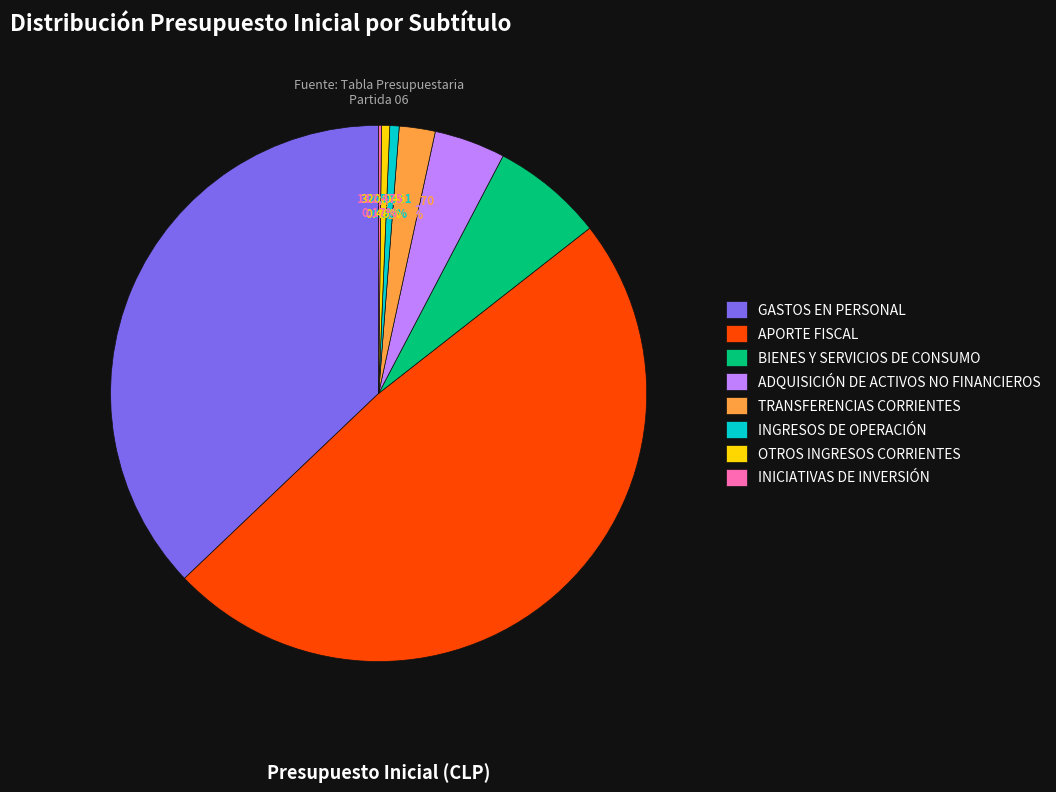

True or false: ADQUISICIÓN DE ACTIVOS NO FINANCIEROS accounts for 4% of the total.

True